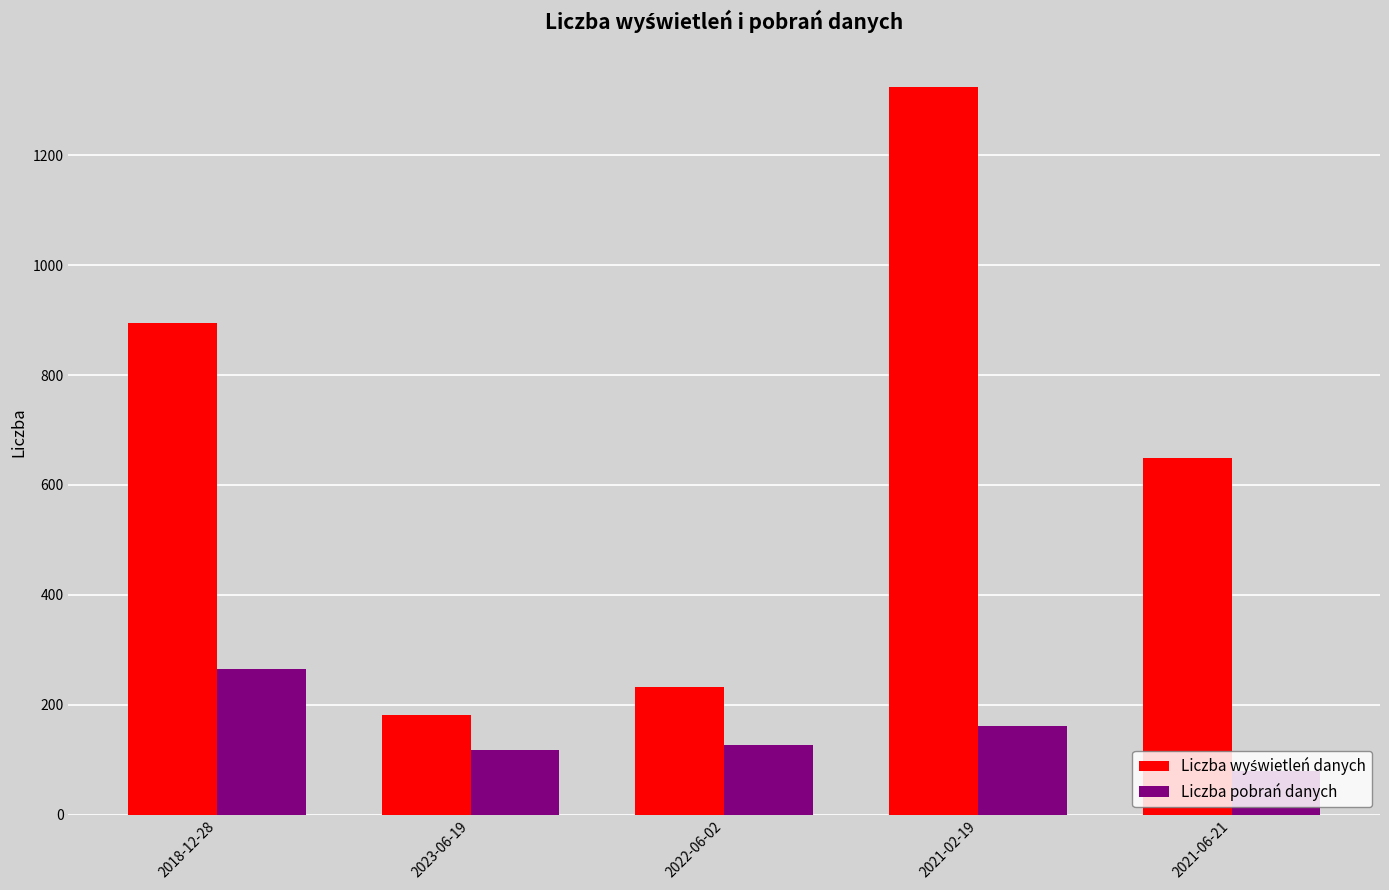

What is the difference between the maximum and minimum values in the Liczba pobrań danych series?

186